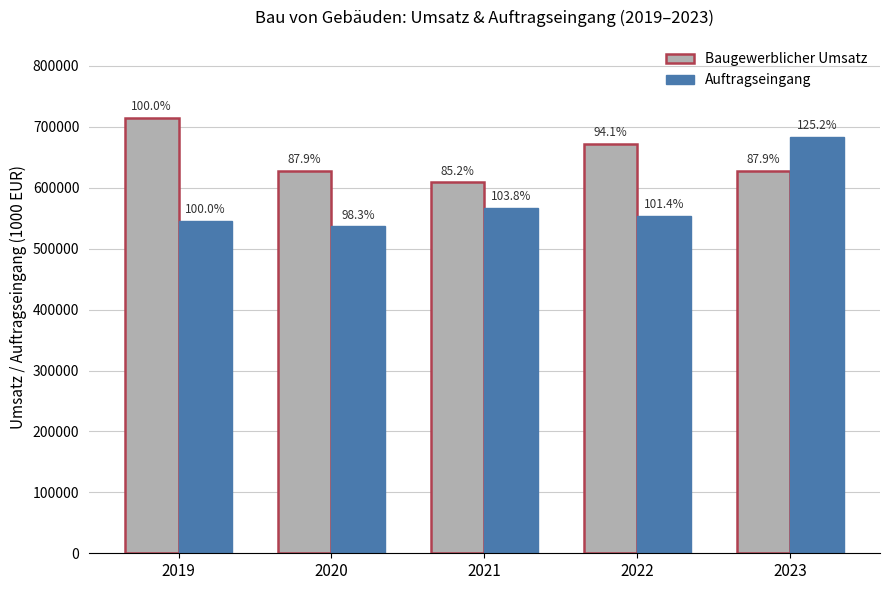

How many groups of bars are there?

5